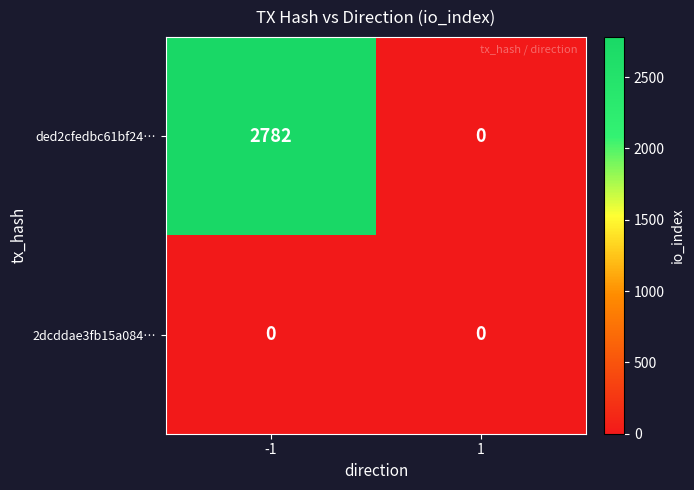

Reading right to left, what are all the values shown in this chart?

ded2cfedbc61bf24…: 0	2782
2dcddae3fb15a084…: 0	0